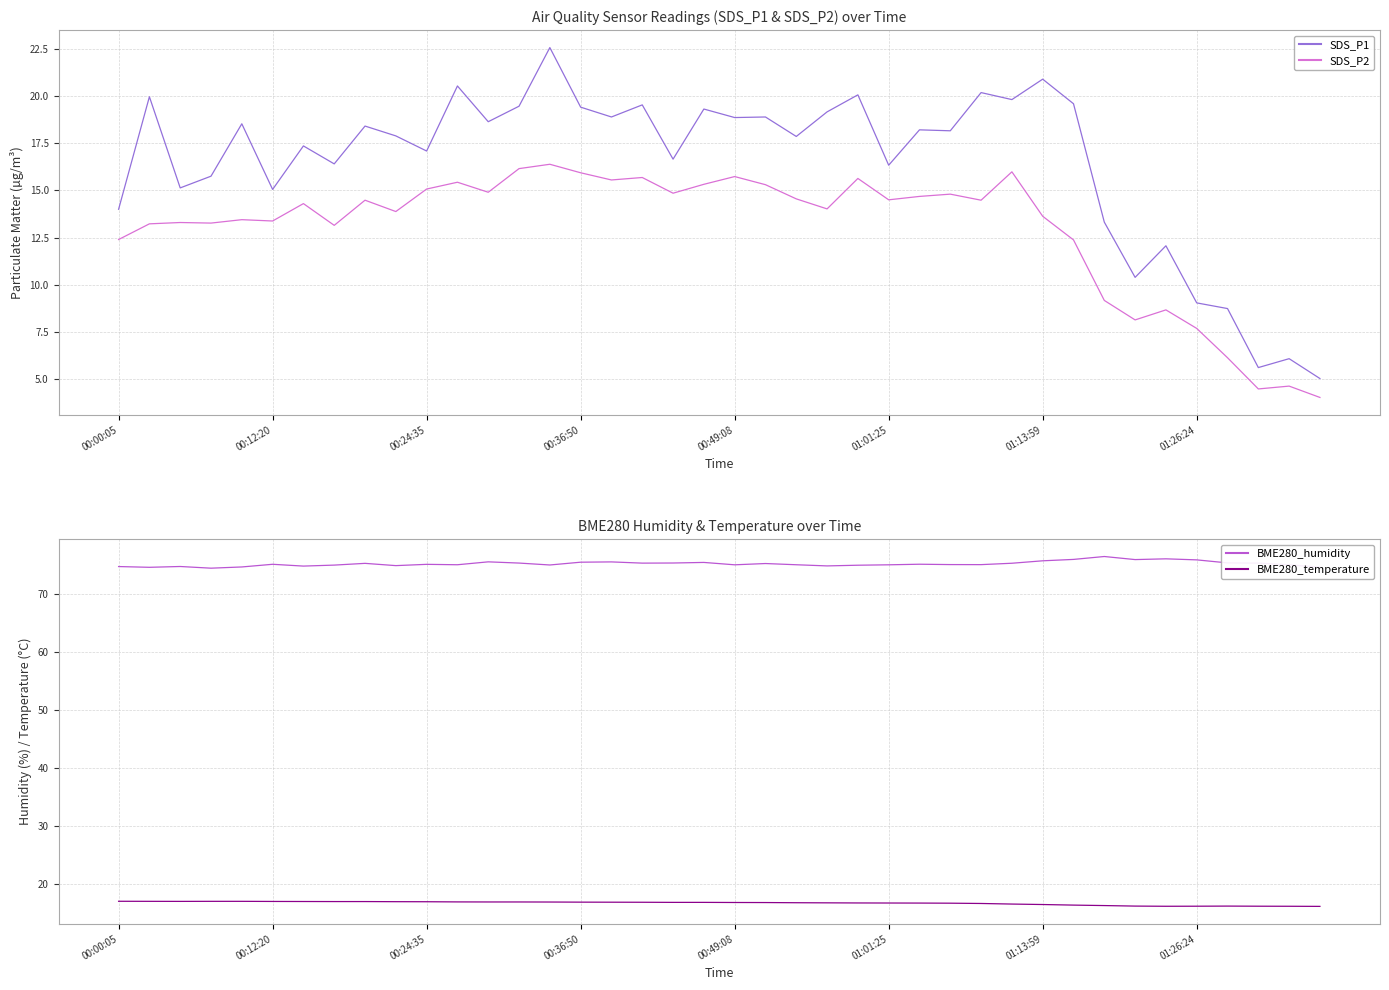

True or false: SDS_P1 and SDS_P2 cross at least once.

False